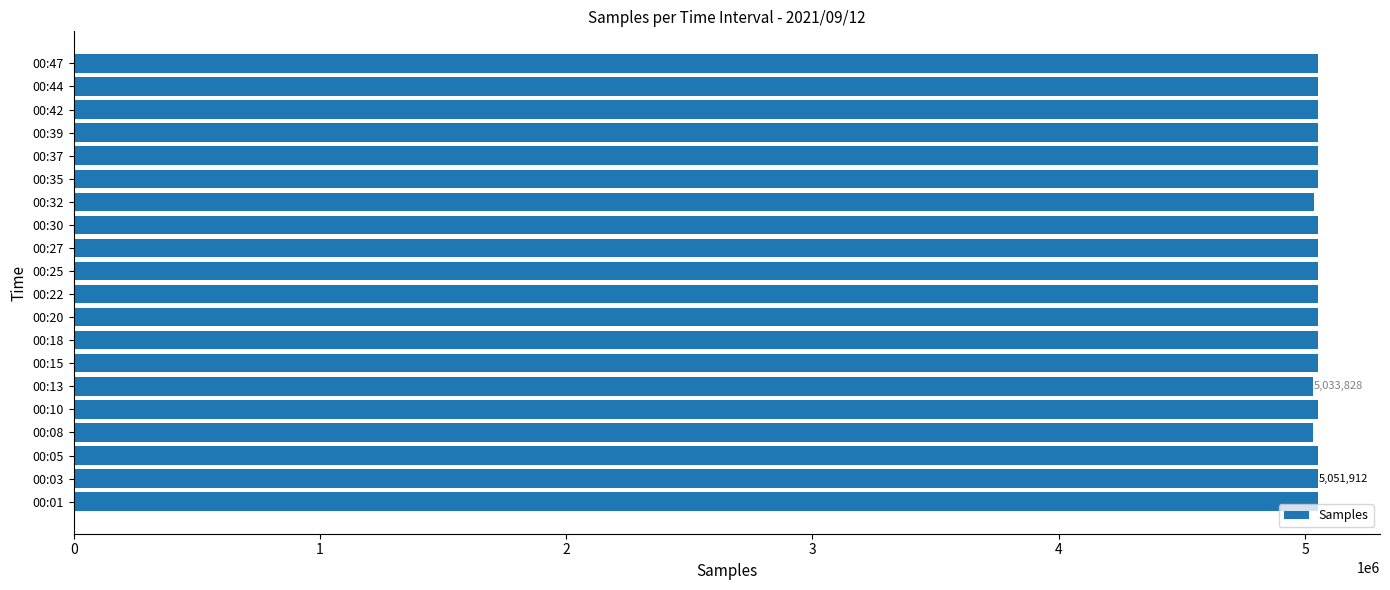

What is the ratio of the value at 00:39 to the value at 00:03?

1.0